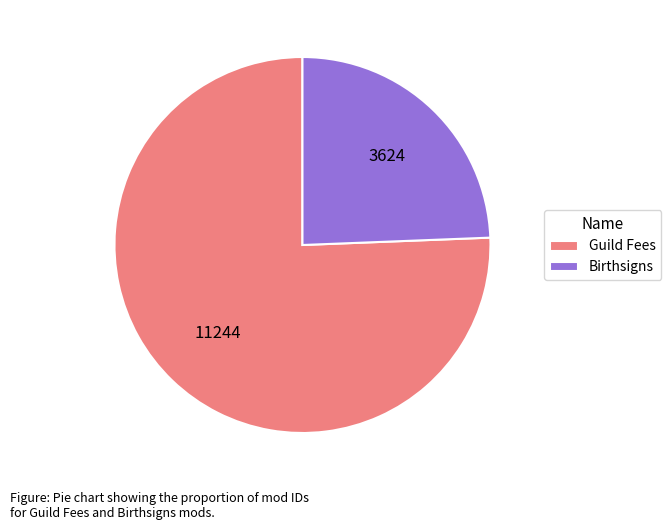

What is the smallest slice in the pie chart?

Birthsigns